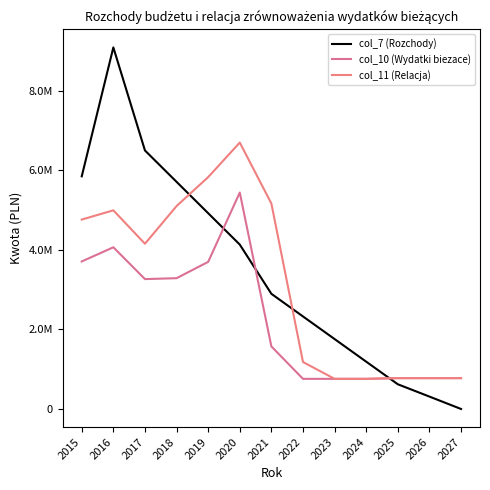

Which series has the largest total across all categories?

col_7 (Rozchody)